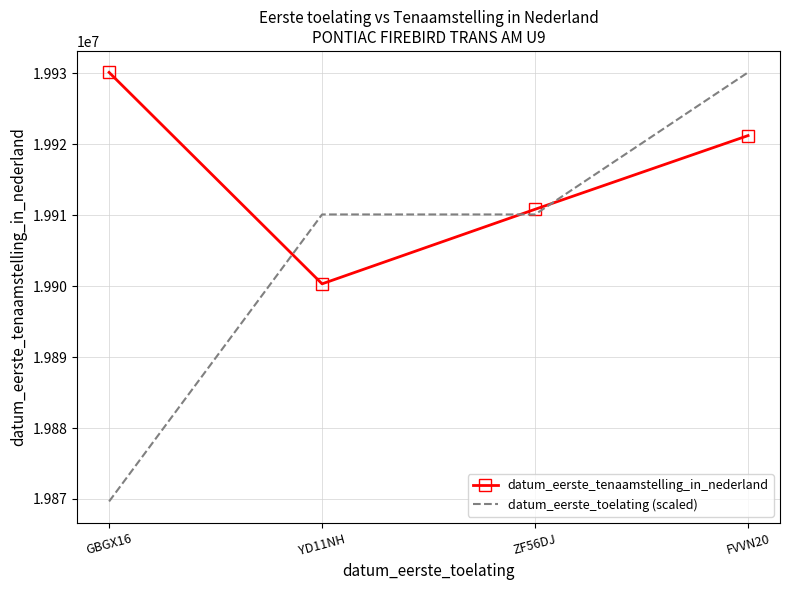

Where is the first local minimum for datum_eerste_tenaamstelling_in_nederland?

YD11NH